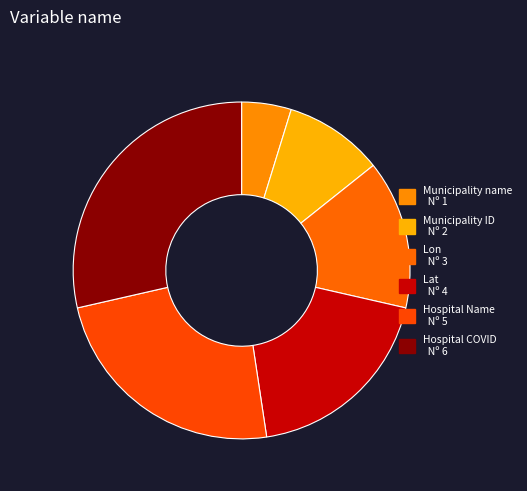

To the nearest percent, what portion does Municipality ID represent?

10%